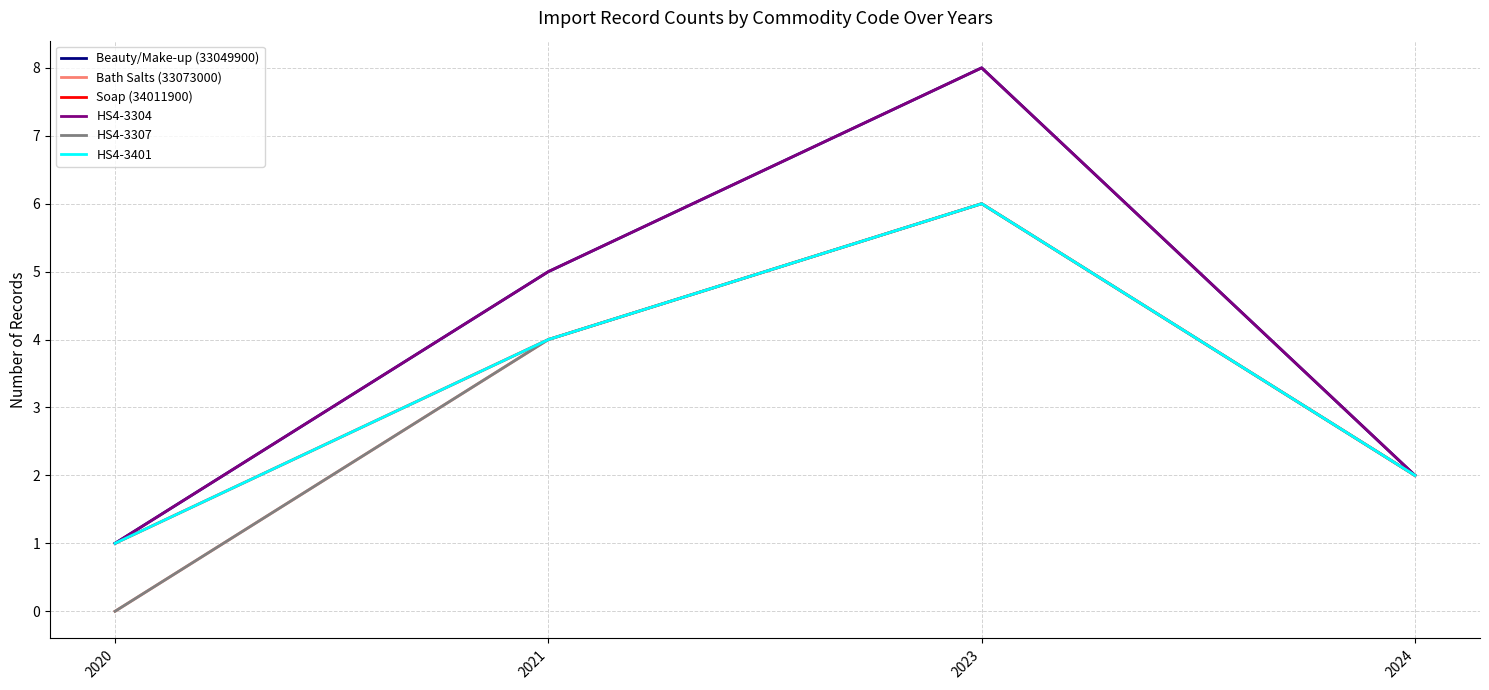

Does the chart have visible grid lines?

Yes